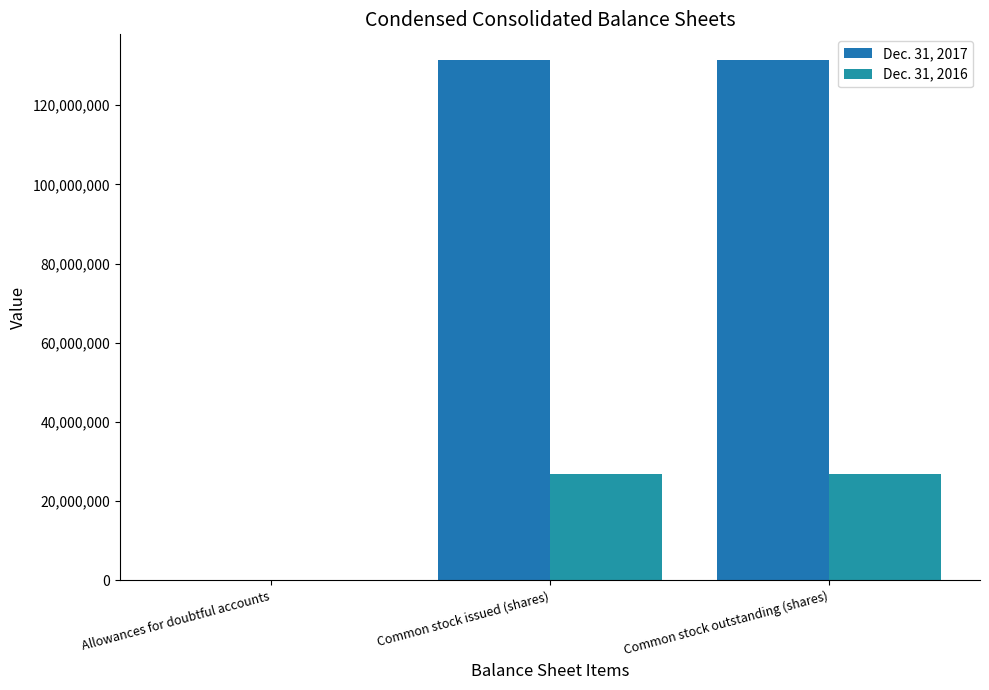

Between Allowances for doubtful accounts and Common stock outstanding (shares), which is larger?

Common stock outstanding (shares)